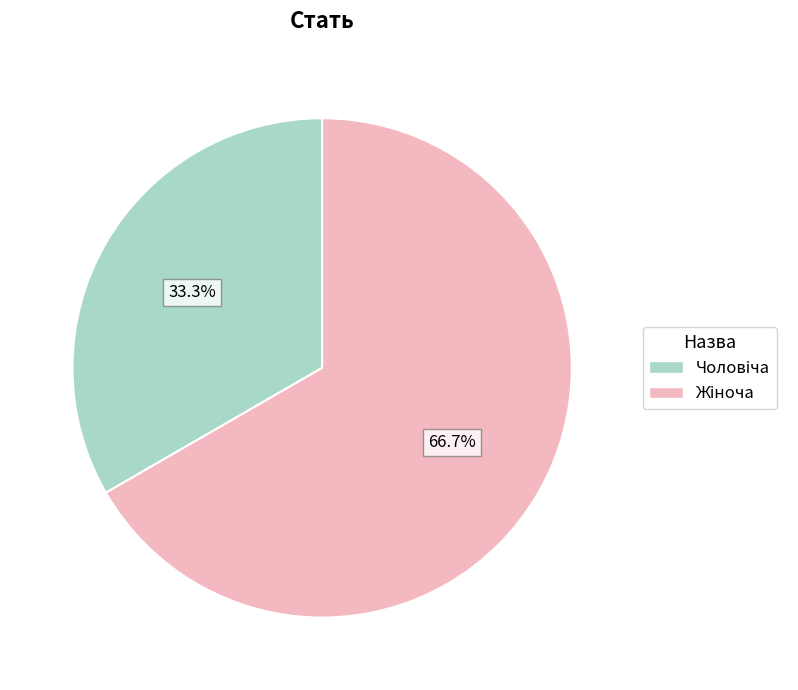

Is there a majority slice in this chart?

Yes